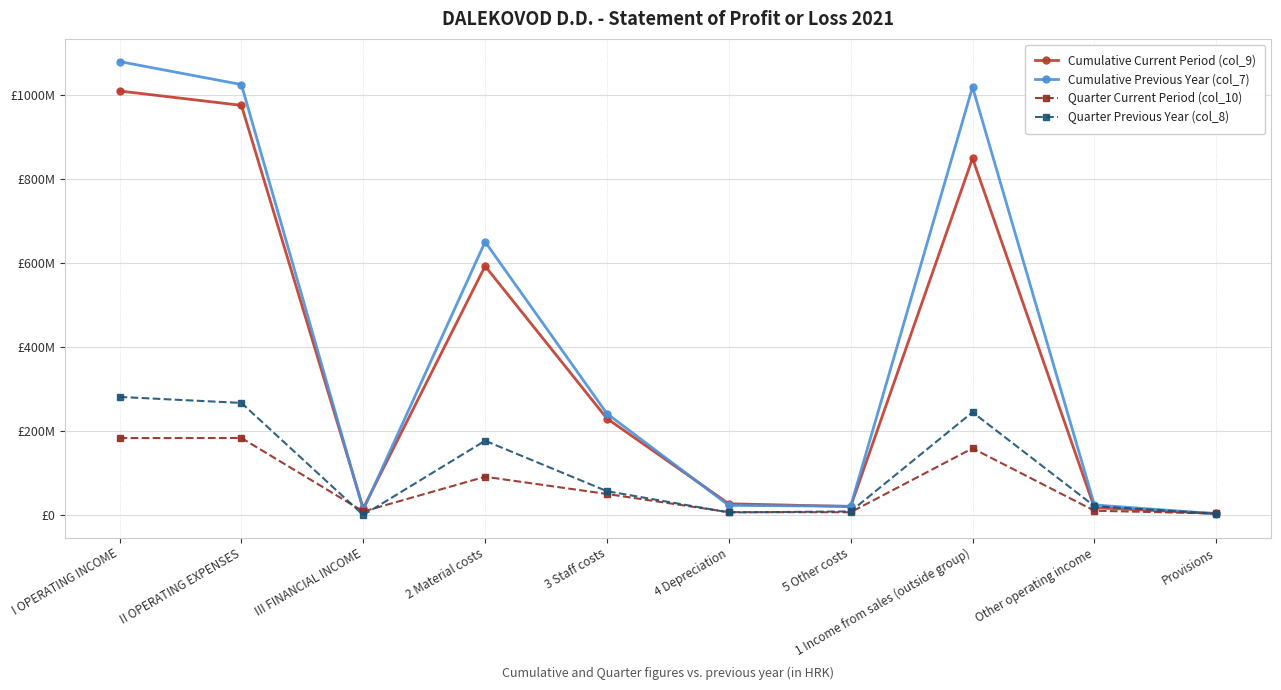

At how many categories does at least one series exceed 611152162?

4